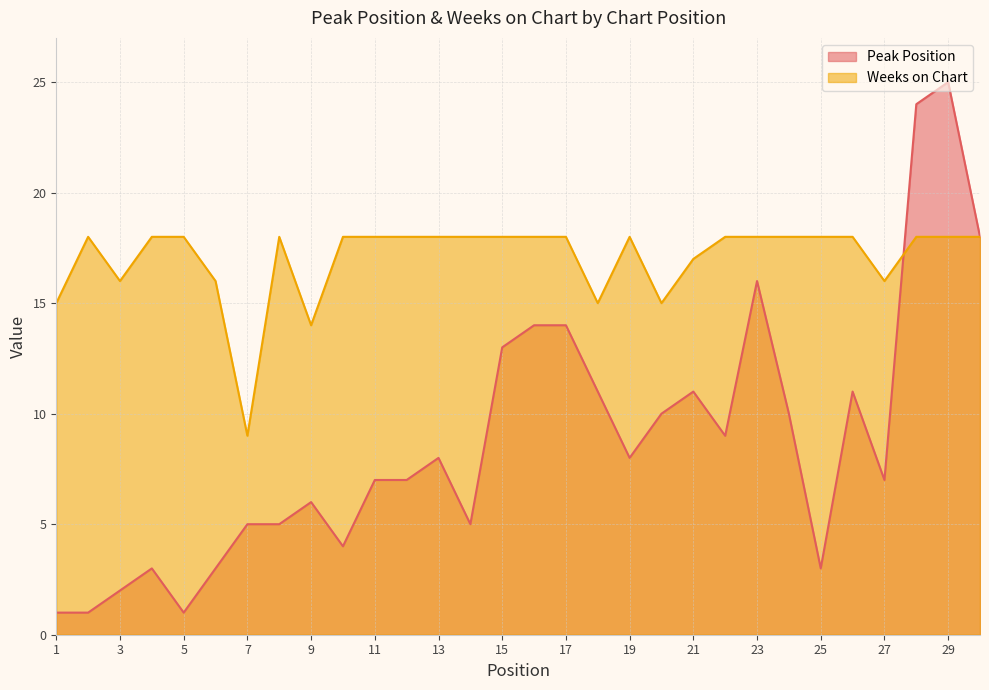

What is the total value across all series at 20?

25